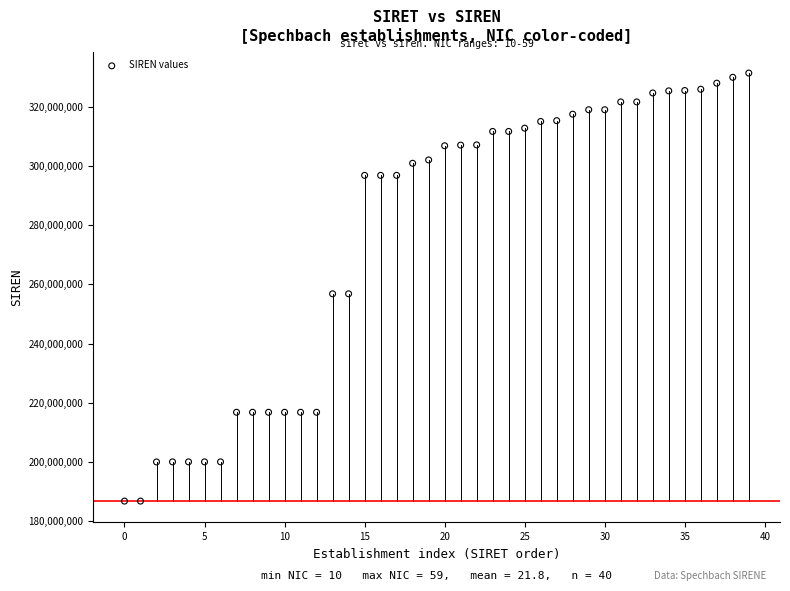

What is the range of Y values (max minus min)?

144546032